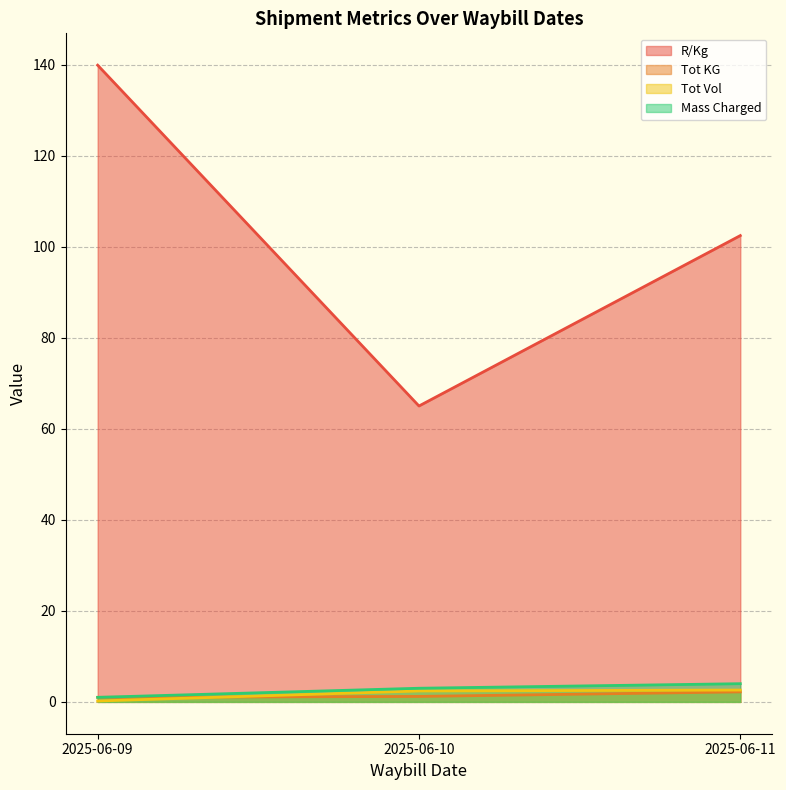

How many lines are shown in the chart?

4